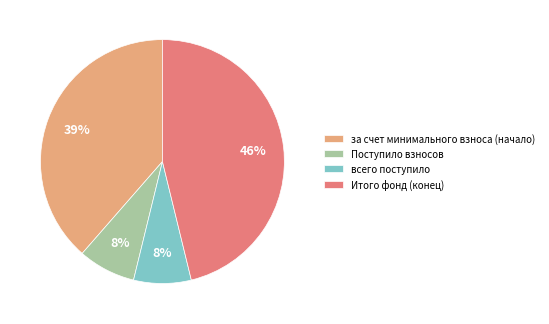

Does any single category account for the majority?

No